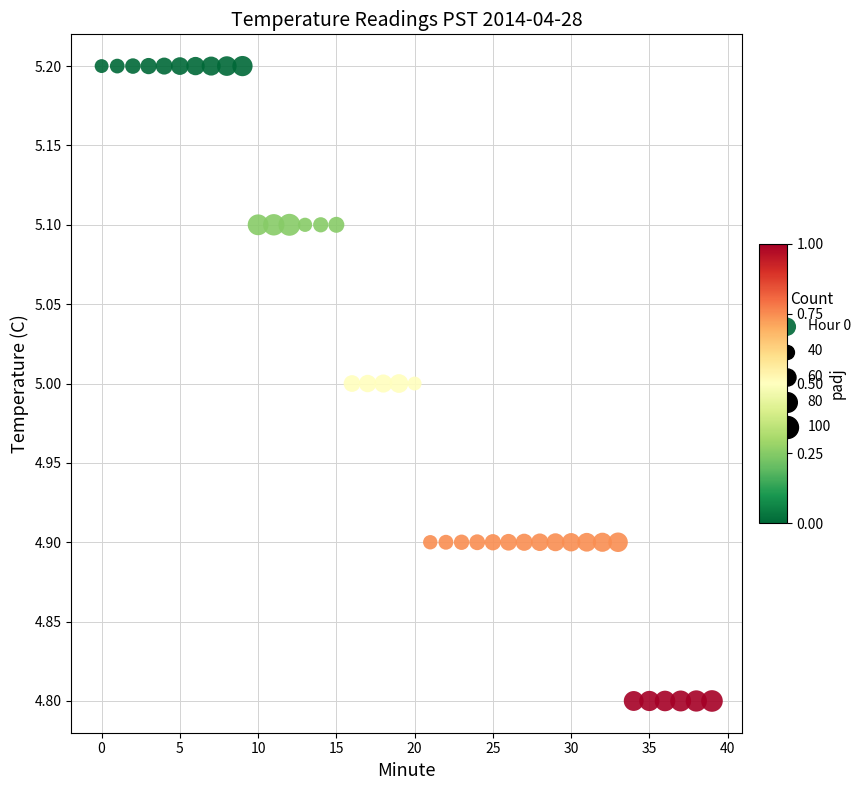

What is the range of Y values (max minus min)?

0.4